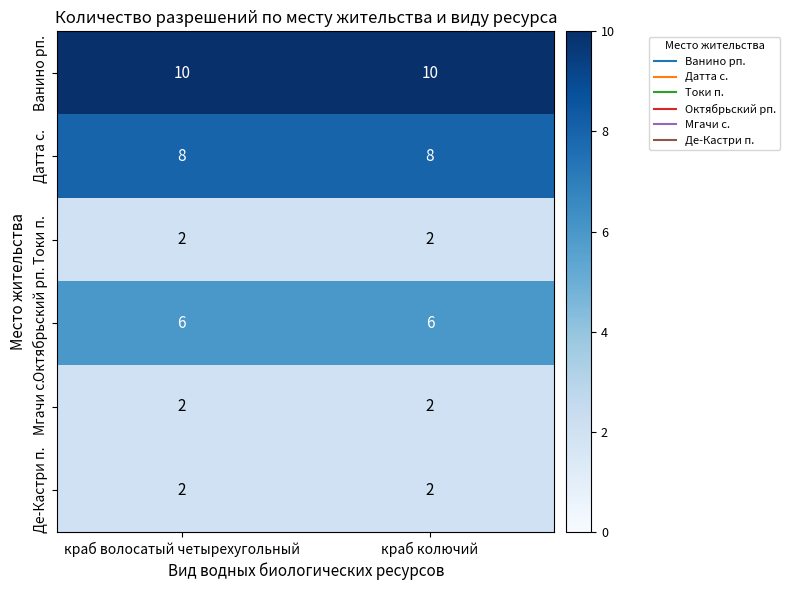

Reading right to left, transcribe all the data shown in this chart.

Ванино рп.: 10	10
Датта с.: 8	8
Токи п.: 2	2
Октябрьский рп.: 6	6
Мгачи с.: 2	2
Де-Кастри п.: 2	2